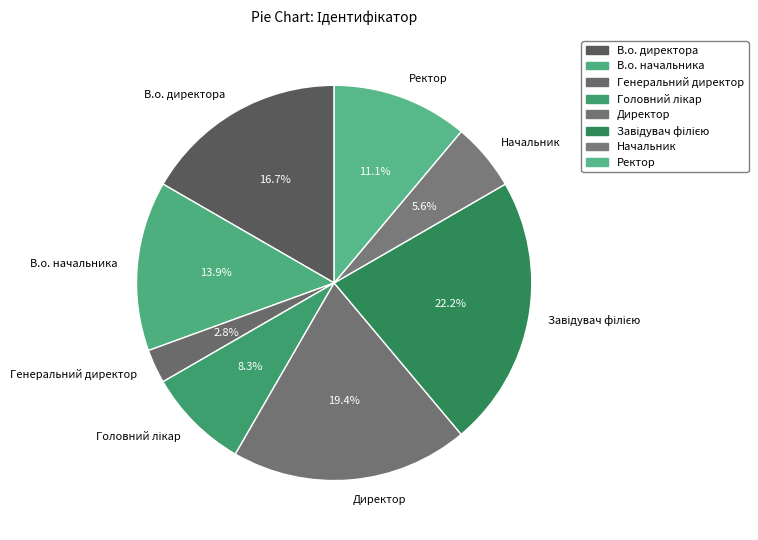

Is it true that Ректор is 11% of the pie?

True